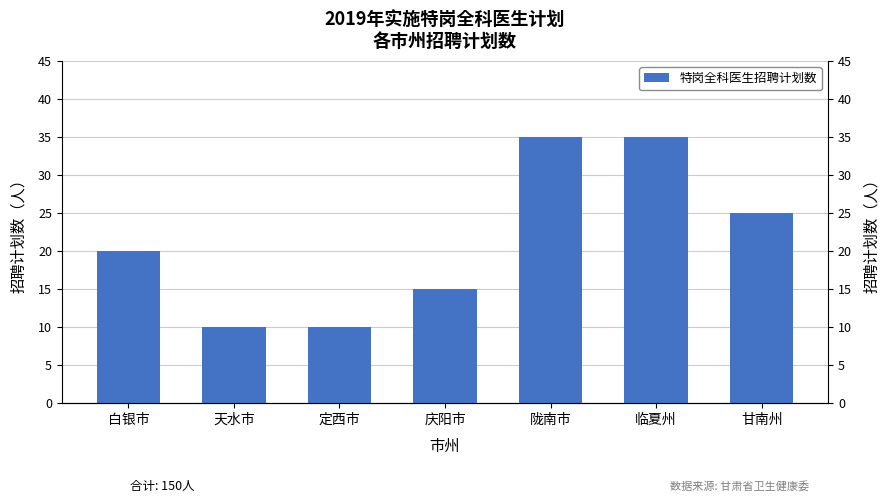

What is the sum of the values at 天水市 and 白银市?

30